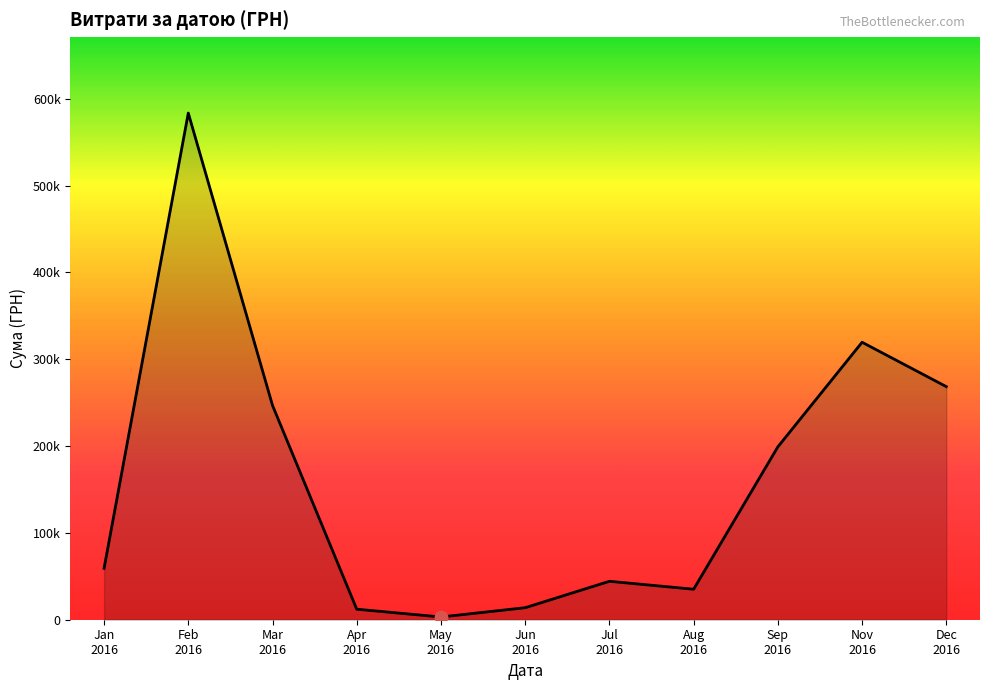

What is the change in value from Apr
2016 to Aug
2016?

+23013.9